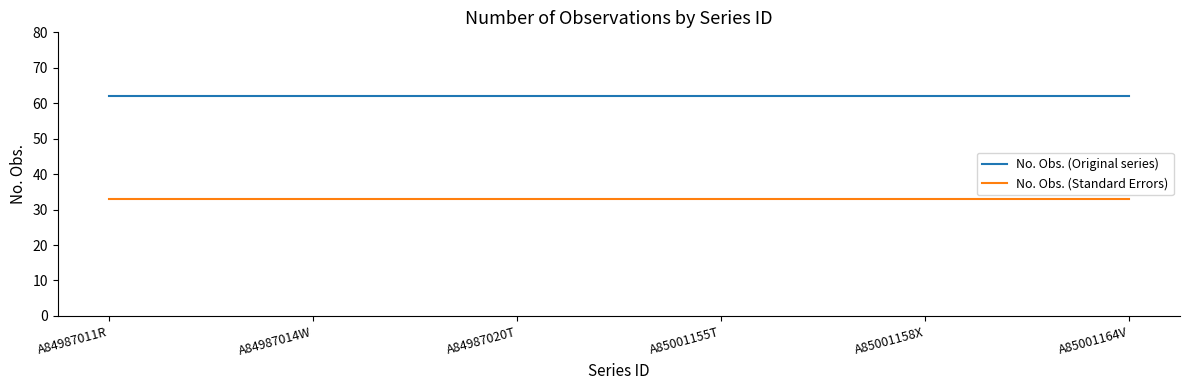

The value of No. Obs. (Standard Errors) at A84987014W is 33. True or false?

True